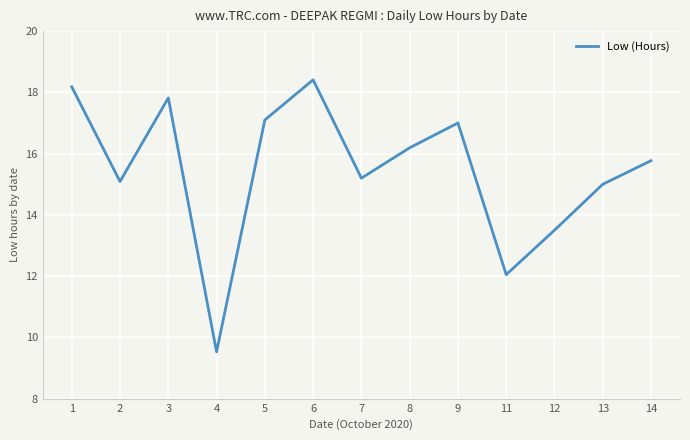

Where is the first local minimum?

2